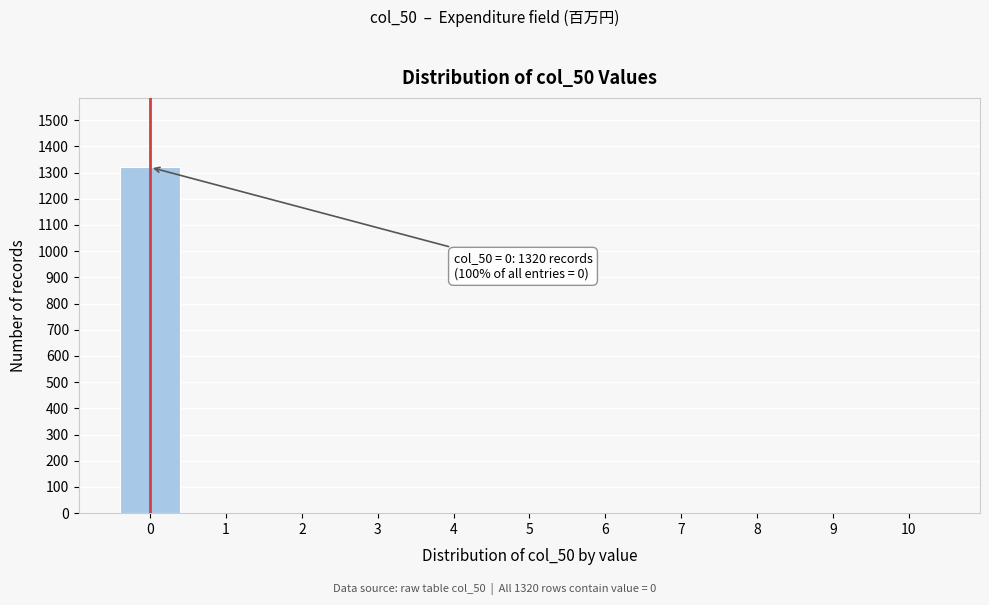

Reading left to right, what are all the values shown in this chart?

0=1320	1=0	2=0	3=0	4=0	5=0	6=0	7=0	8=0	9=0	10=0